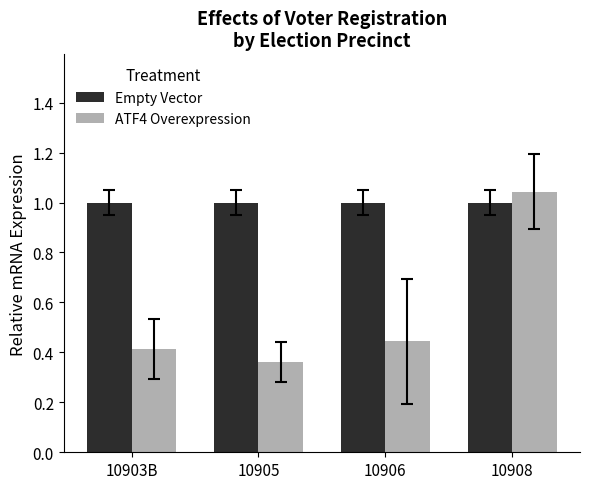

List the series in order of their overall mean, lowest first.

ATF4 Overexpression, Empty Vector